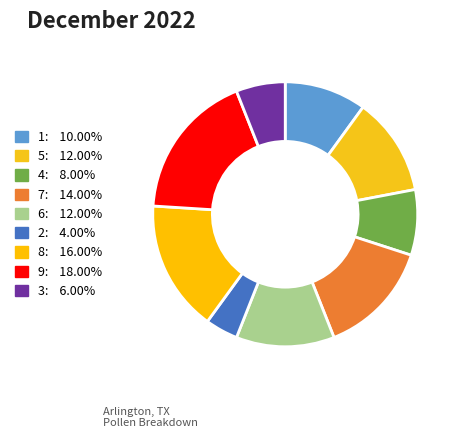

To the nearest percent, what portion does 6 represent?

12%